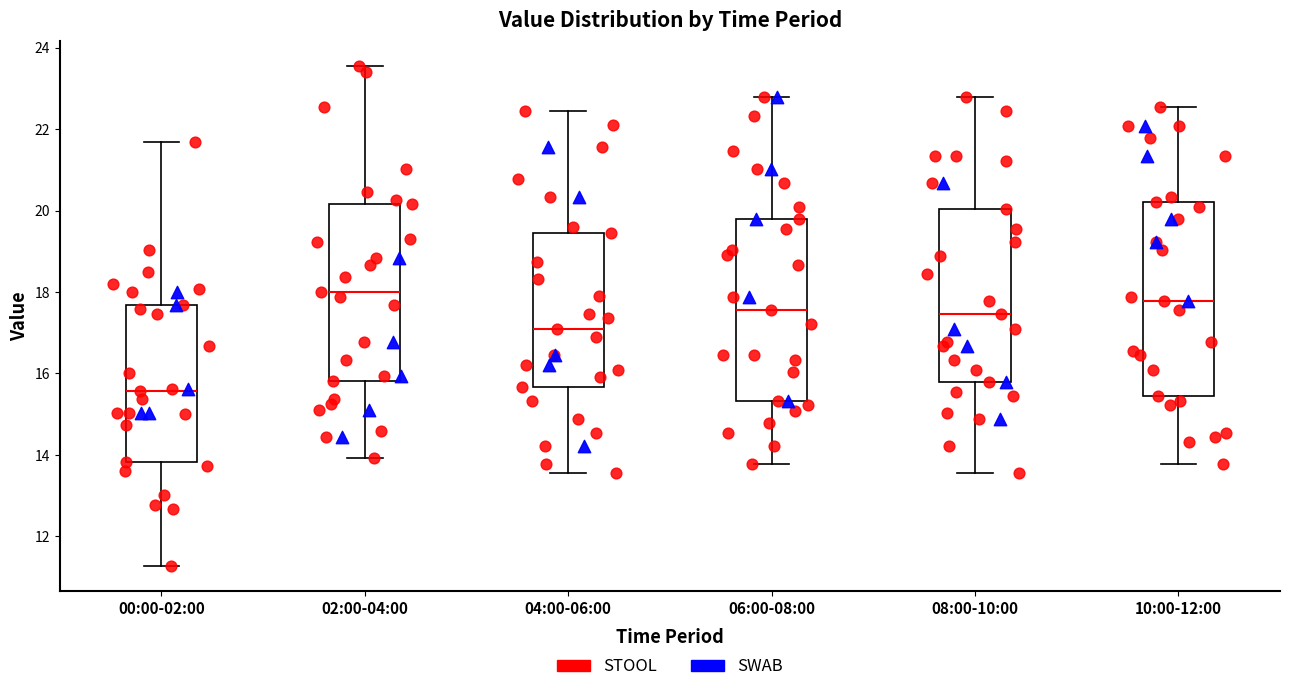

Which box's median line is the highest?

02:00-04:00